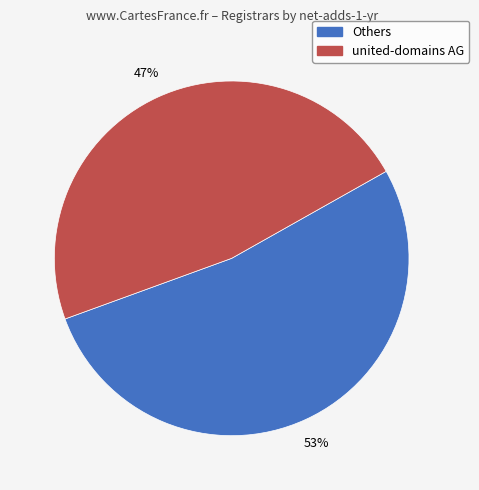

To the nearest percent, what is the average slice percentage?

50%